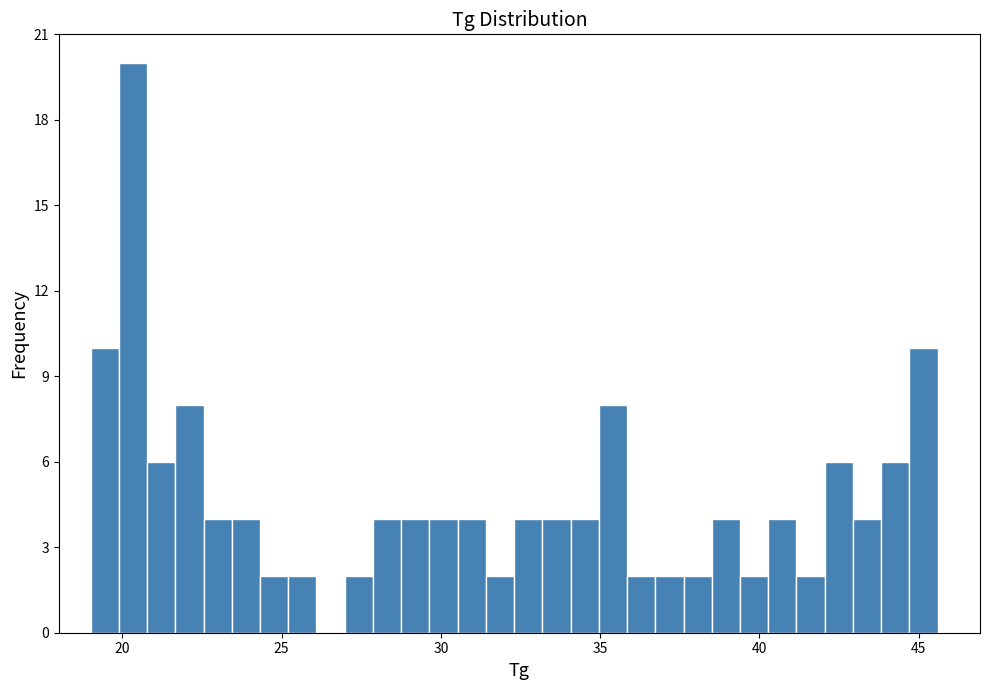

Read against the x-axis, roughly where is the centre of the tallest bar?

20.5